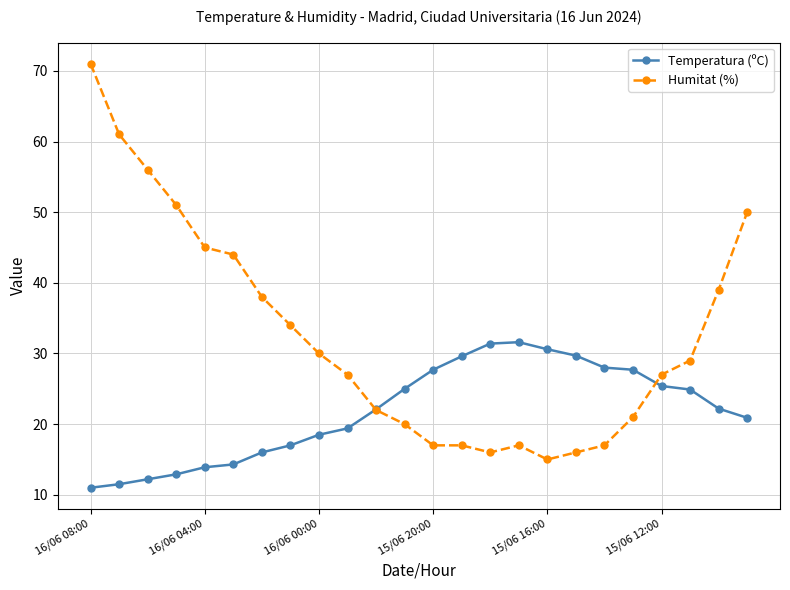

How many data points does each series have?

24